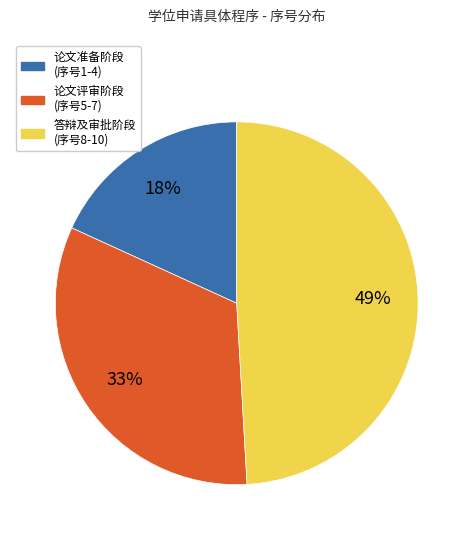

To the nearest percent, what is the average slice percentage?

33%